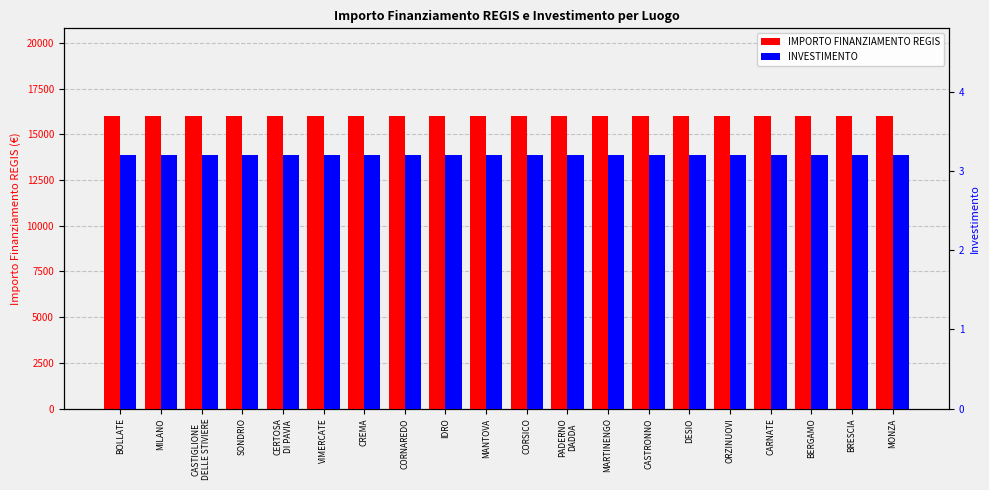

What is the label of the 14th bar from the right?

CREMA